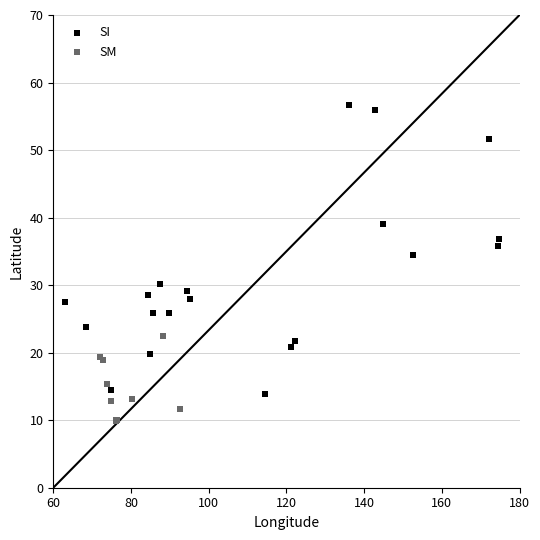

Which series contains the highest Y value?

SI